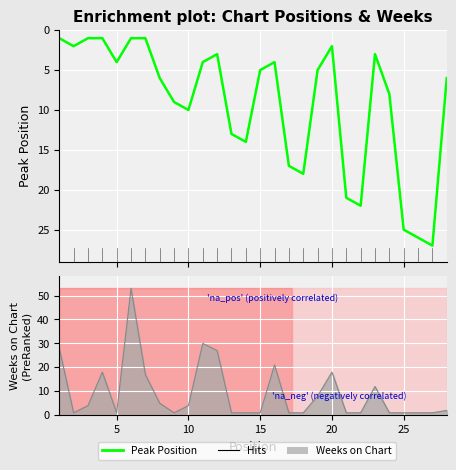

True or false: the data shows 2 at 10.

False